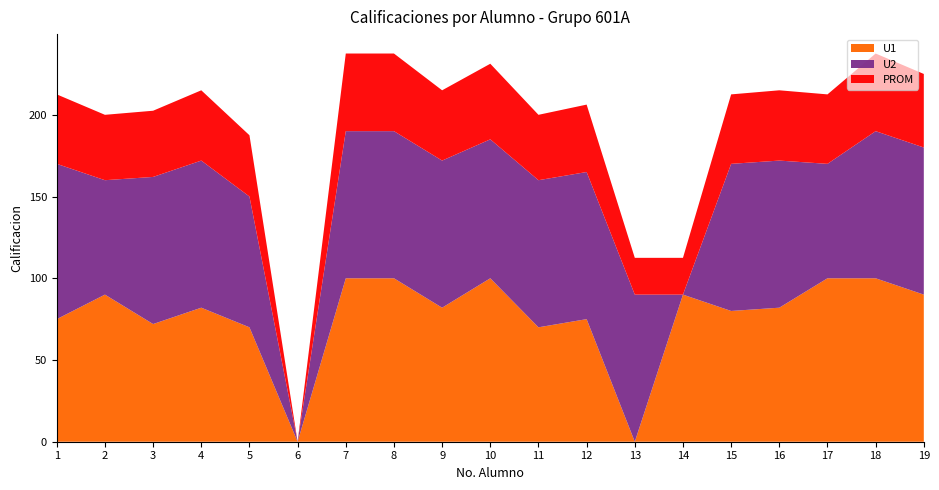

Reading left to right, what are all the values shown in this chart?

U1: 75.0	90.0	72.0	82.0	70.0	0.0	100.0	100.0	82.0	100.0	70.0	75.0	0.0	90.0	80.0	82.0	100.0	100.0	90.0
U2: 95.0	70.0	90.0	90.0	80.0	0.0	90.0	90.0	90.0	85.0	90.0	90.0	90.0	0.0	90.0	90.0	70.0	90.0	90.0
PROM: 42.5	40.0	40.5	43.0	37.5	0.0	47.5	47.5	43.0	46.2	40.0	41.2	22.5	22.5	42.5	43.0	42.5	47.5	45.0